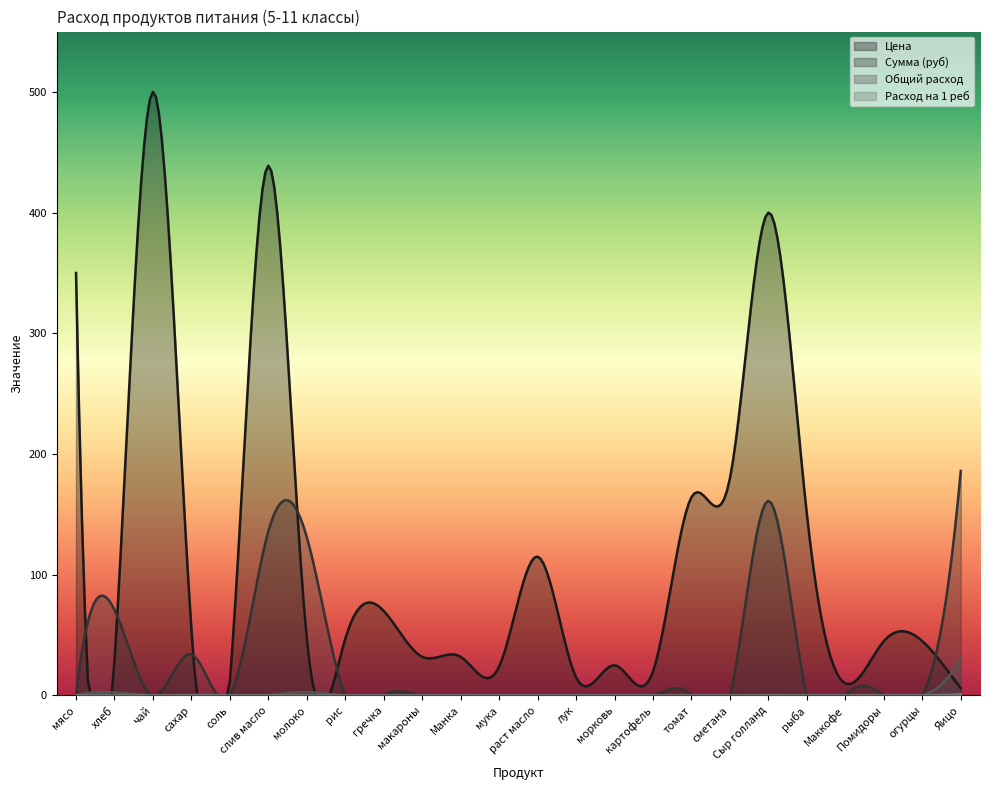

Is the value of Цена at Манка greater than the value of Общий расход at раст масло?

Yes